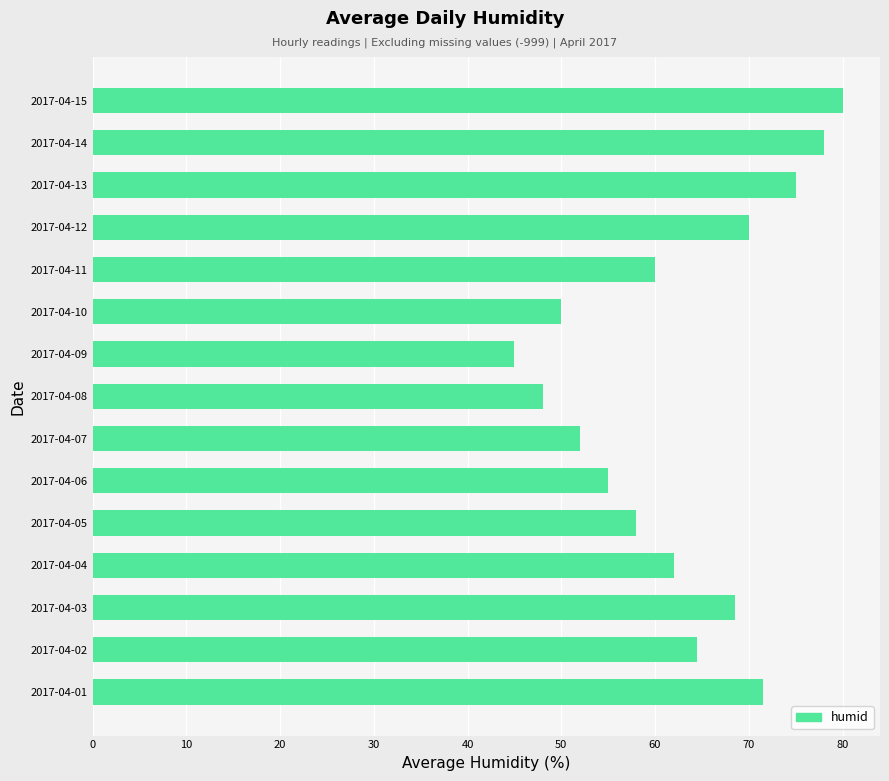

Reading bottom to top, transcribe all the data shown in this chart.

71.5	64.5	68.5	62.0	58.0	55.0	52.0	48.0	45.0	50.0	60.0	70.0	75.0	78.0	80.0